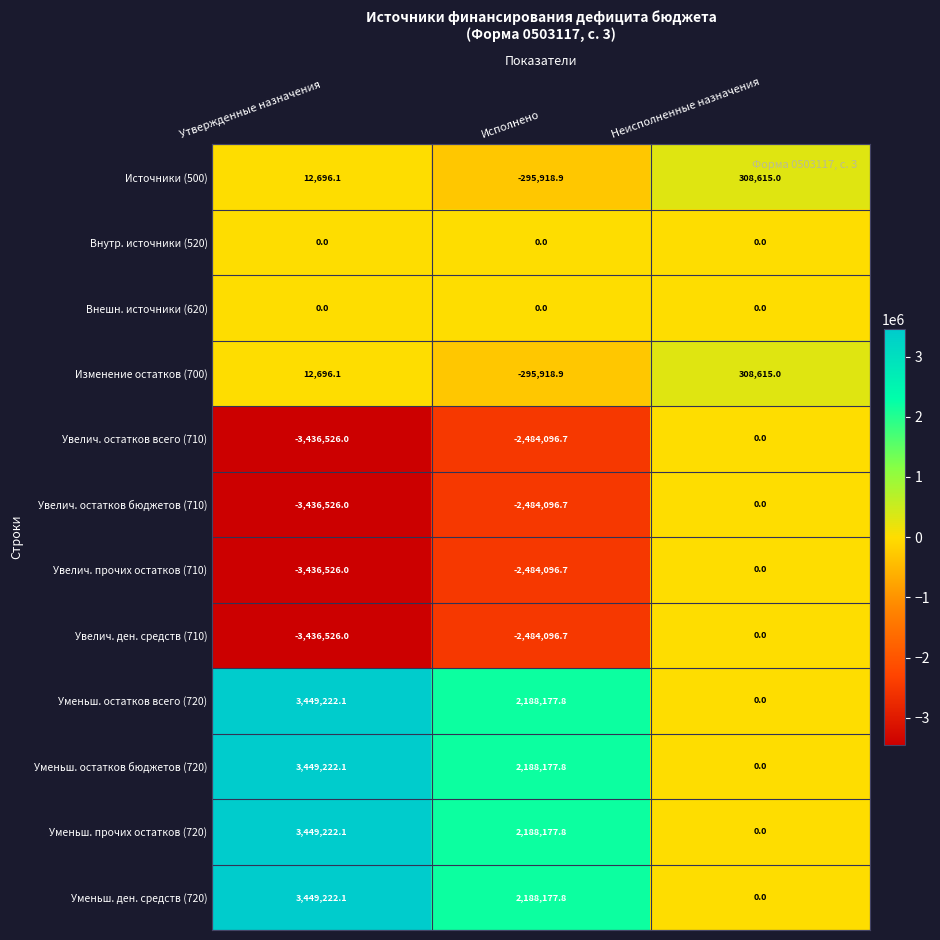

What is the average value of the Изменение остатков (700) series?

8464.1